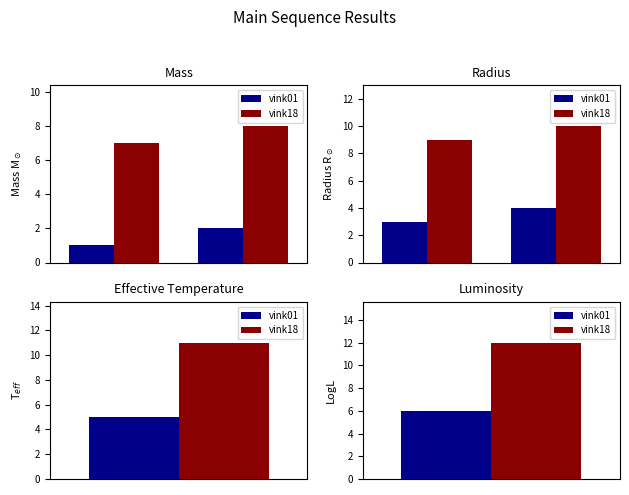

Which series has the largest range (max minus min)?

vink01